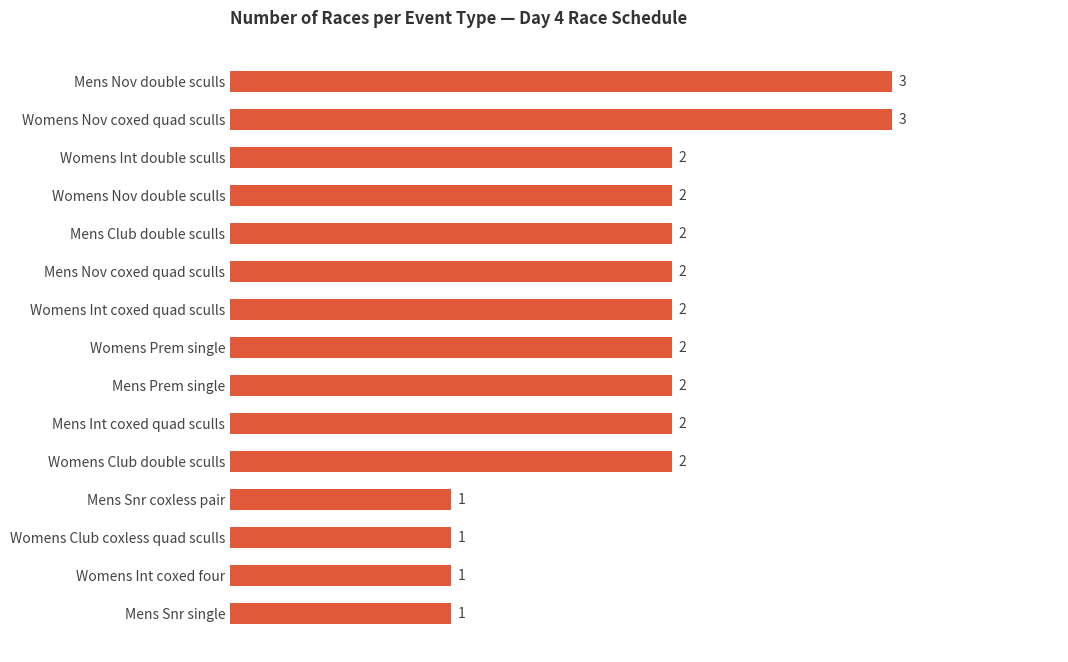

True or false: the data shows 2 at Womens Int double sculls.

True